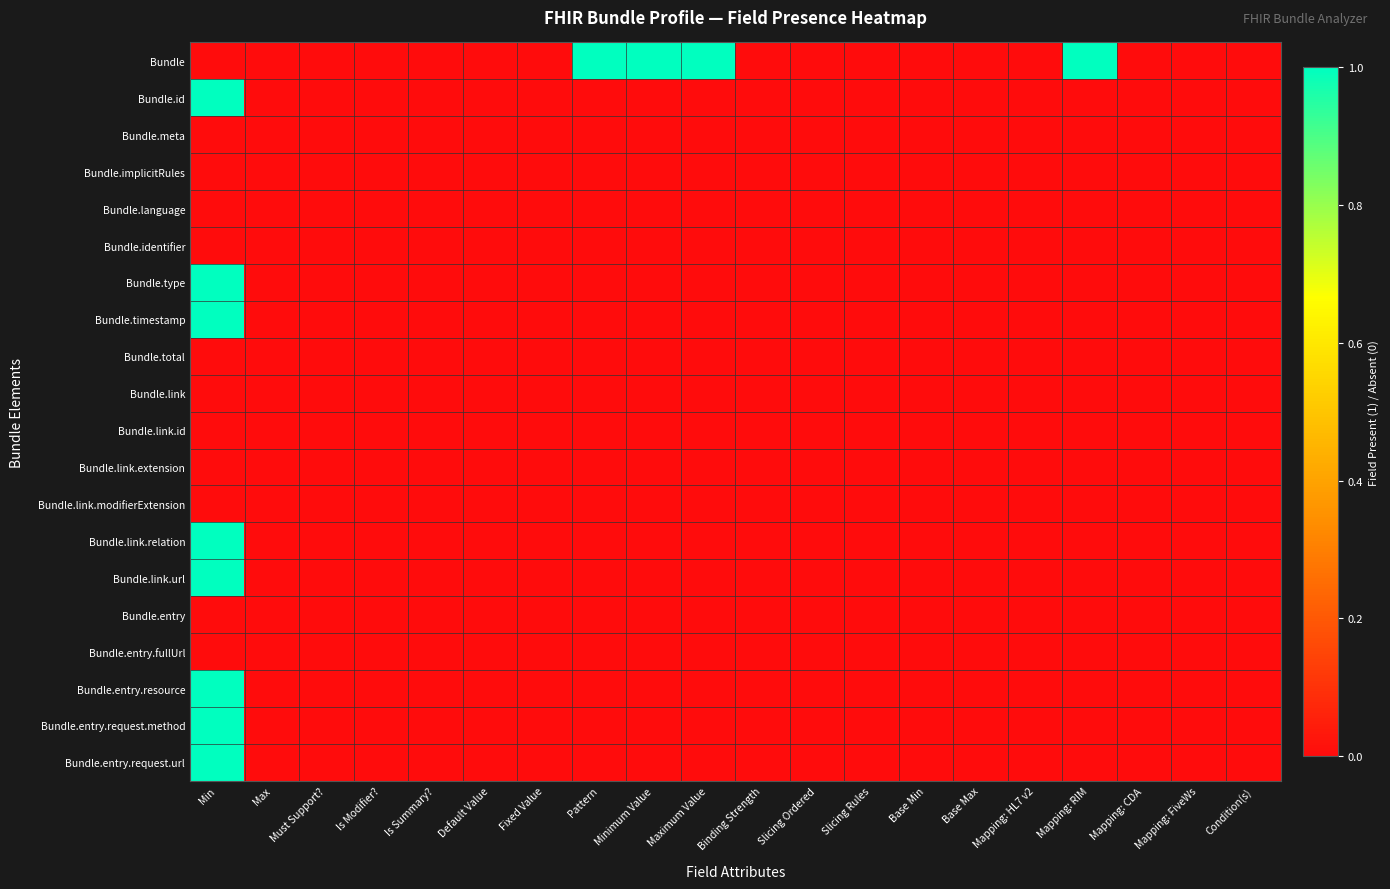

Rank the series by their maximum value, from highest to lowest.

Bundle, Bundle.id, Bundle.type, Bundle.timestamp, Bundle.link.relation, Bundle.link.url, Bundle.entry.resource, Bundle.entry.request.method, Bundle.entry.request.url, Bundle.meta, Bundle.implicitRules, Bundle.language, Bundle.identifier, Bundle.total, Bundle.link, Bundle.link.id, Bundle.link.extension, Bundle.link.modifierExtension, Bundle.entry, Bundle.entry.fullUrl